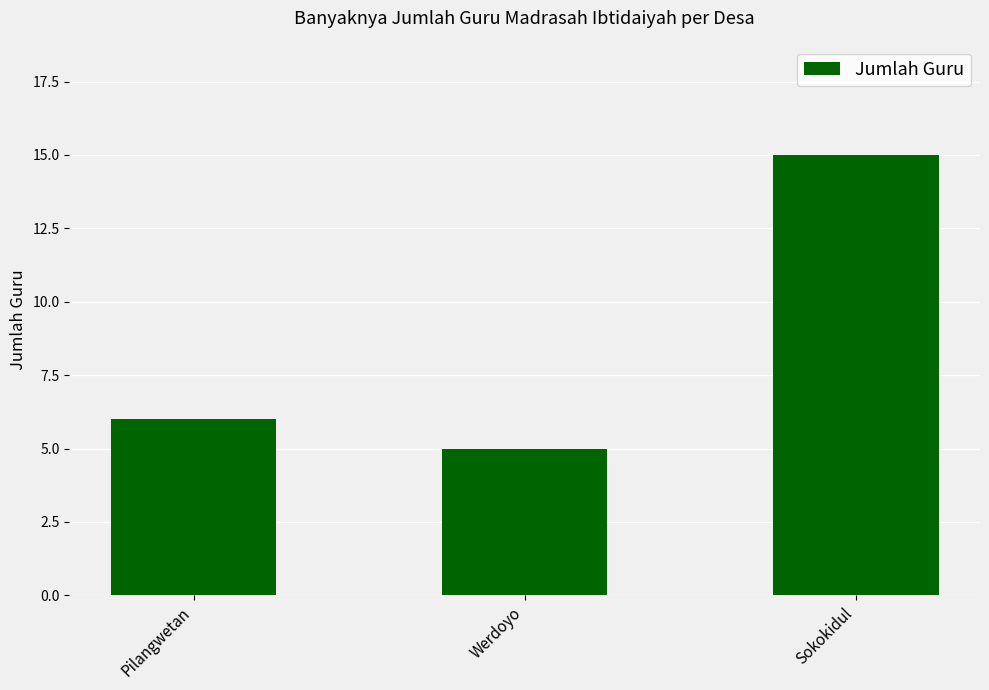

Where is the data nearest to the value 10?

Pilangwetan